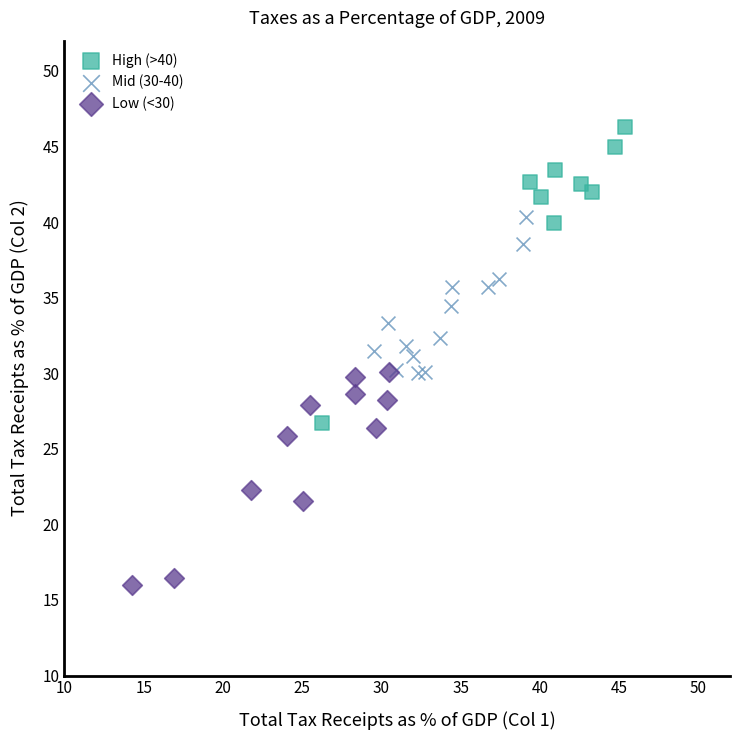

Which series contains the highest Y value?

High (>40)